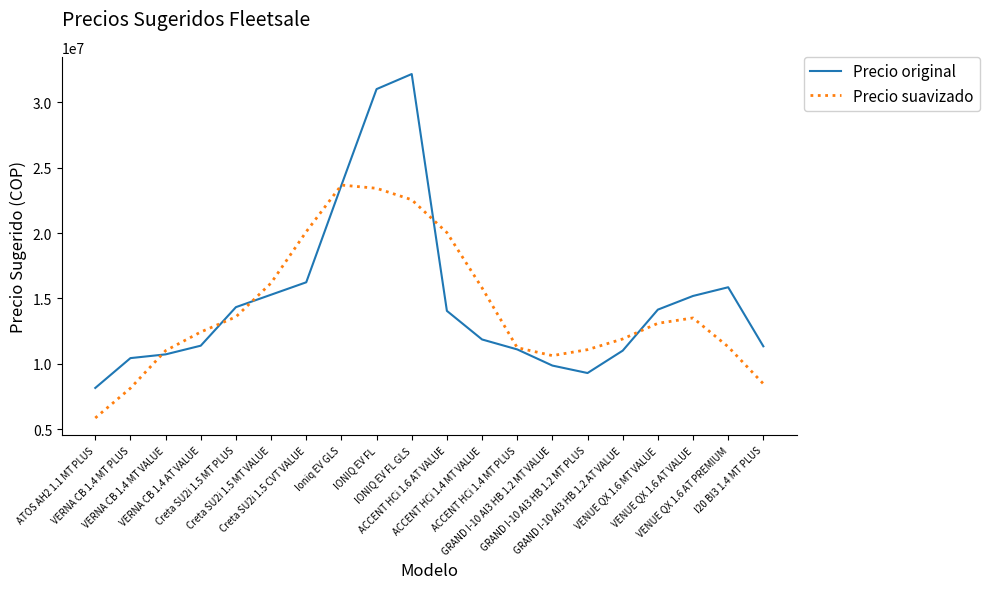

Which series has the largest range (max minus min)?

Precio original